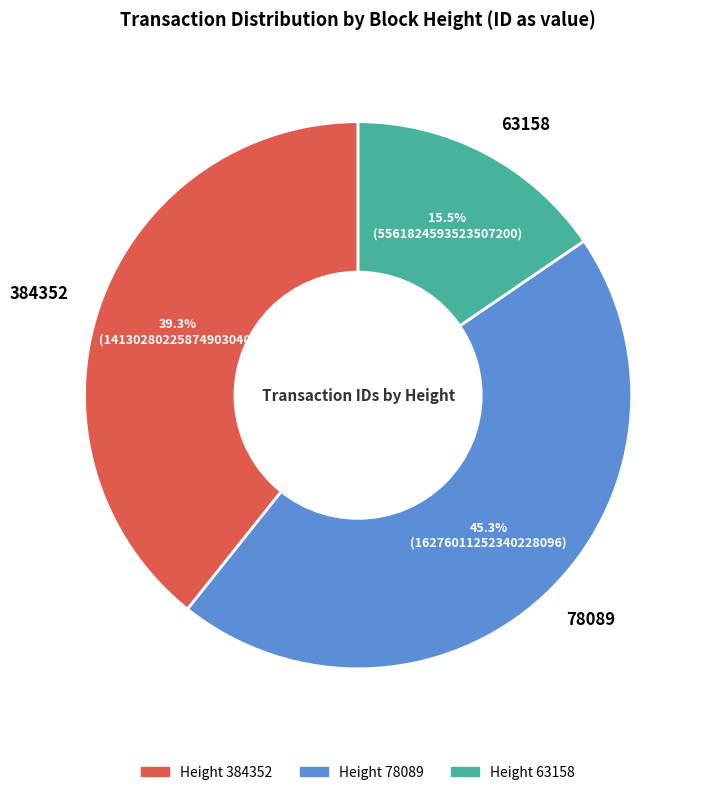

To the nearest percent, what is the difference between the largest and smallest slice percentages?

30%